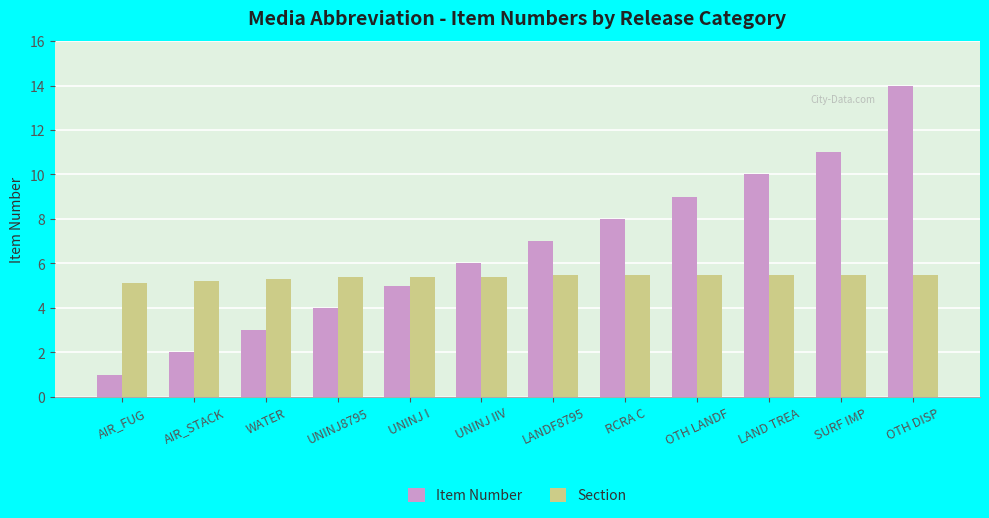

Reading left to right, transcribe all the data shown in this chart.

Item Number: 1.0	2.0	3.0	4.0	5.0	6.0	7.0	8.0	9.0	10.0	11.0	14.0
Section: 5.1	5.2	5.3	5.4	5.4	5.4	5.5	5.5	5.5	5.5	5.5	5.5